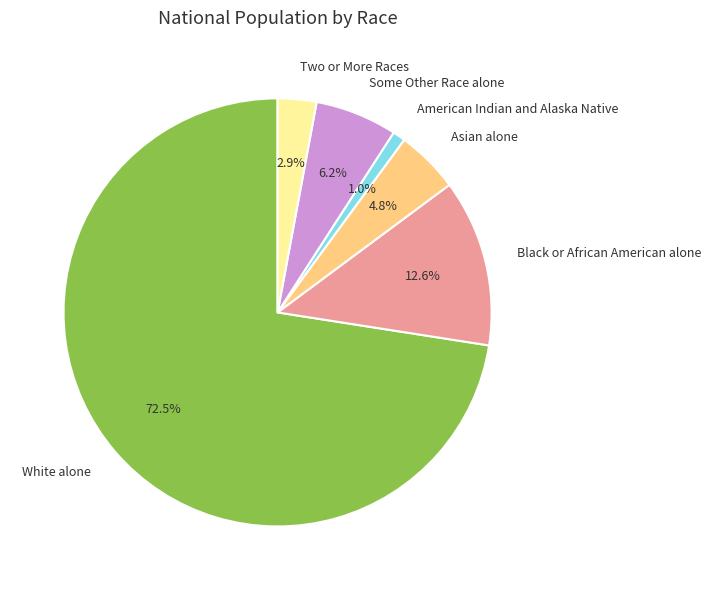

How many segments does this pie chart have?

6